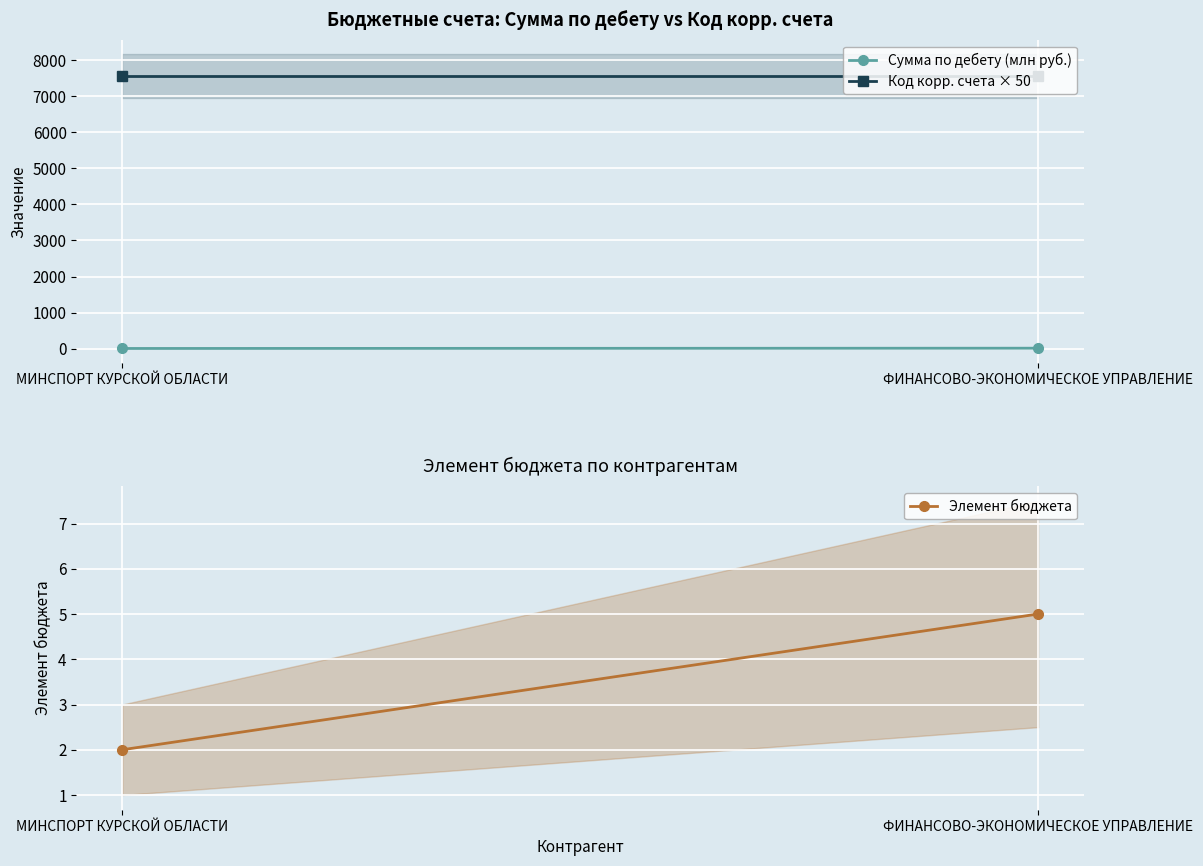

Reading right to left, extract all data points from this chart.

Сумма по дебету (млн руб.): 15.6	7.8
Код корр. счета × 50: 7550.0	7550.0
Элемент бюджета: 5.0	2.0